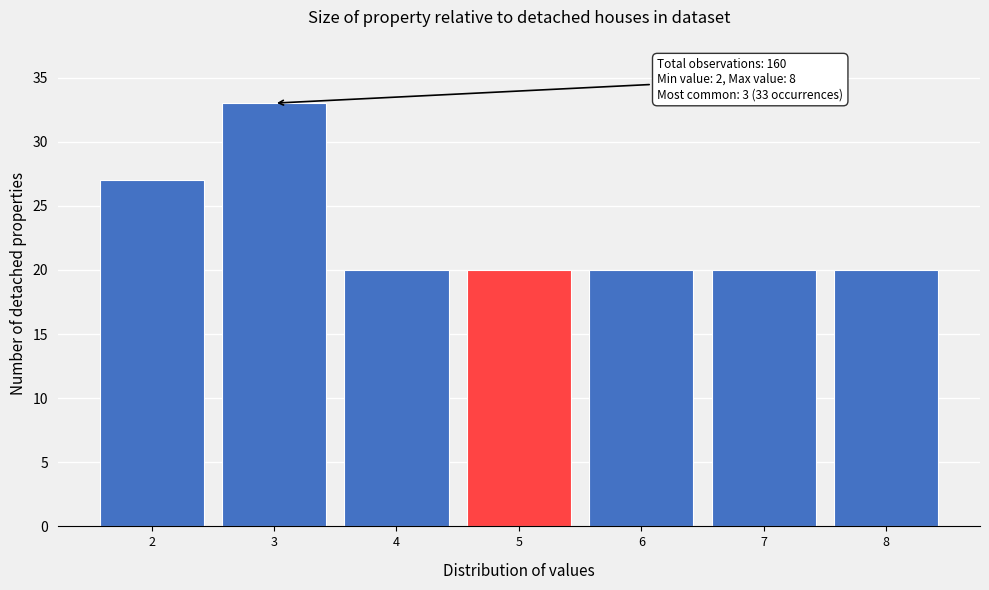

Over which range of the x-axis is the bar tallest?

2.5 to 3.5